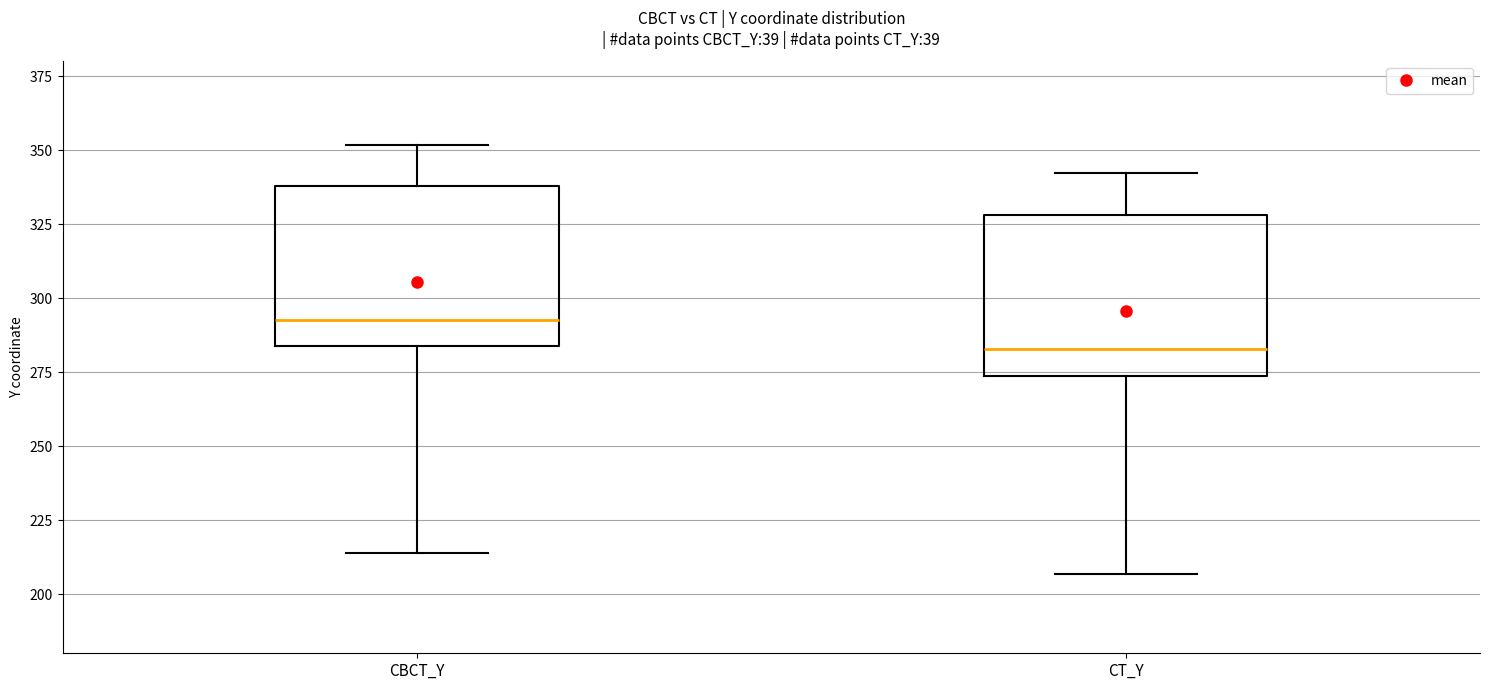

Where is the lower edge of the box for CT_Y on the y-axis? The values are not printed on the chart, so give them approximately, as read against the axis.

275